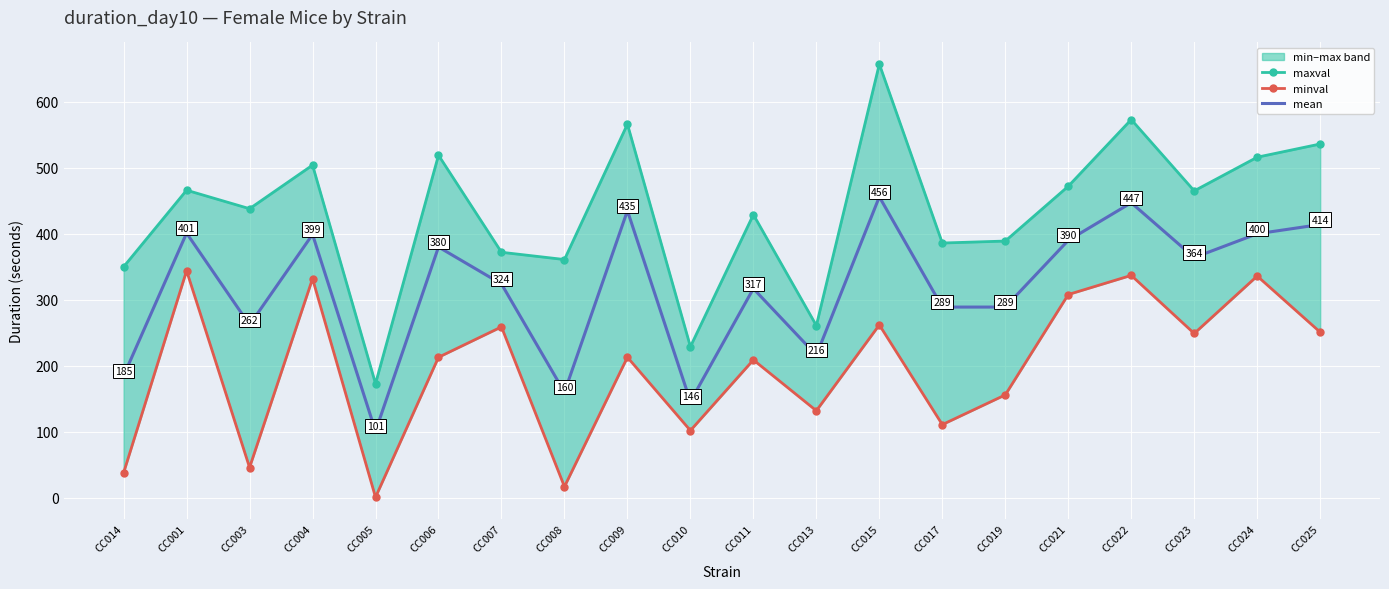

How many values in the maxval series exceed 465?

9